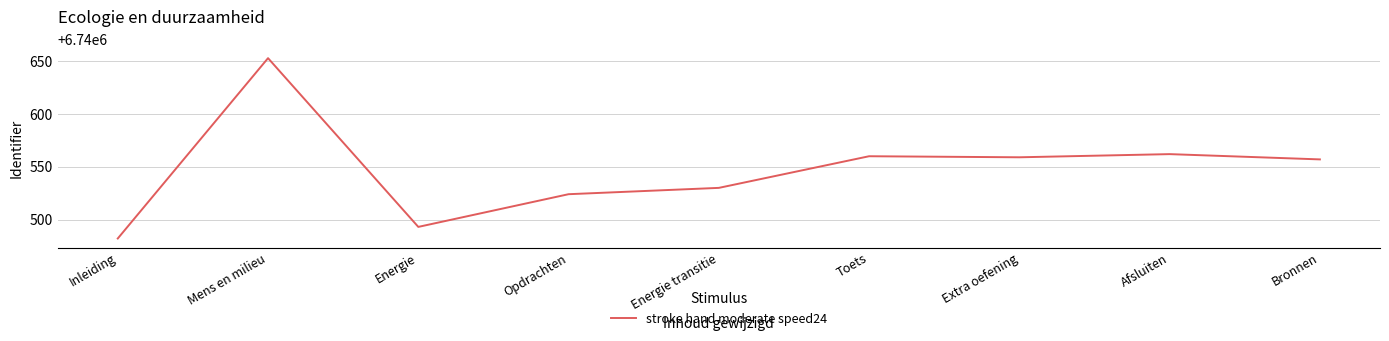

What position from the left is Extra oefening?

7